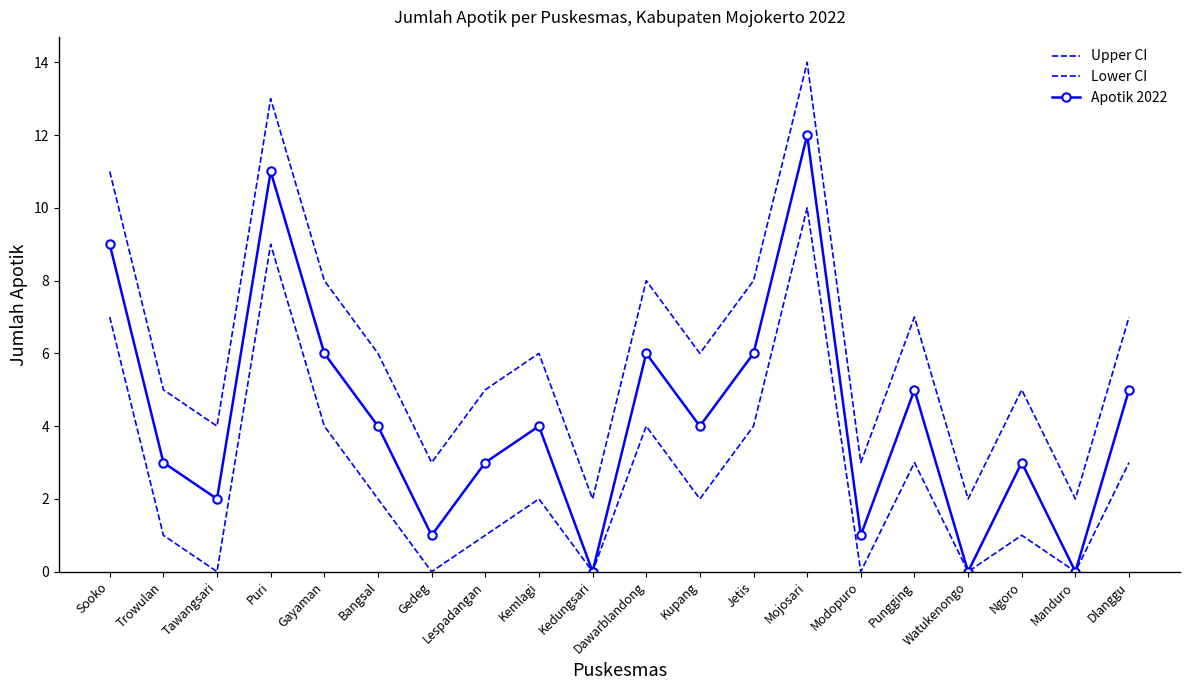

Reading left to right, what are all the values shown in this chart?

Upper CI: 11	5	4	13	8	6	3	5	6	2	8	6	8	14	3	7	2	5	2	7
Lower CI: 7	1	0	9	4	2	0	1	2	0	4	2	4	10	0	3	0	1	0	3
Apotik 2022: 9	3	2	11	6	4	1	3	4	0	6	4	6	12	1	5	0	3	0	5